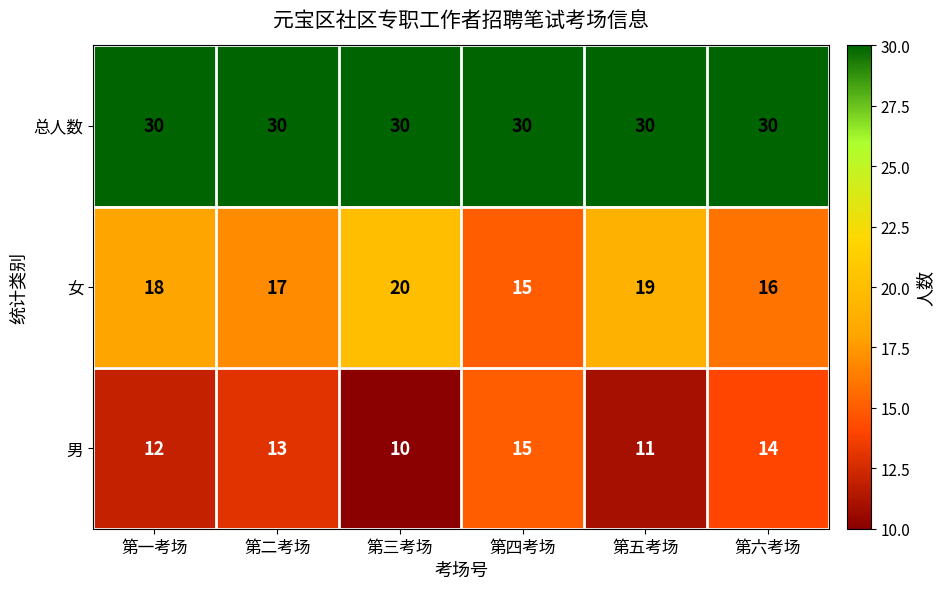

List the labels in order of 女 value, smallest first.

第四考场, 第六考场, 第二考场, 第一考场, 第五考场, 第三考场